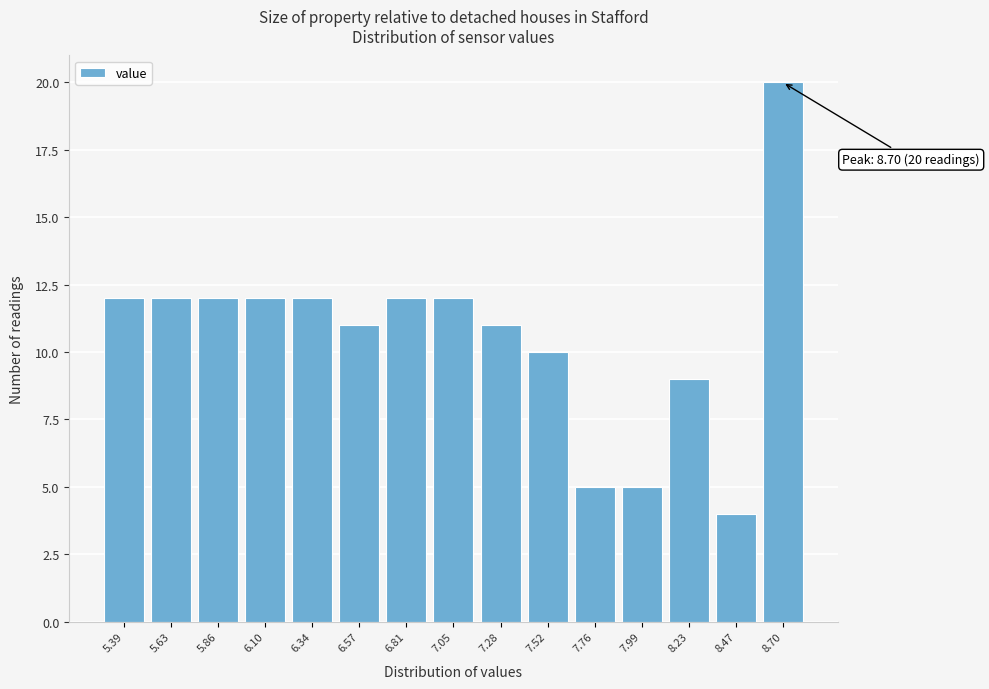

Reading right to left, extract all data points from this chart.

20	4	9	5	5	10	11	12	12	11	12	12	12	12	12